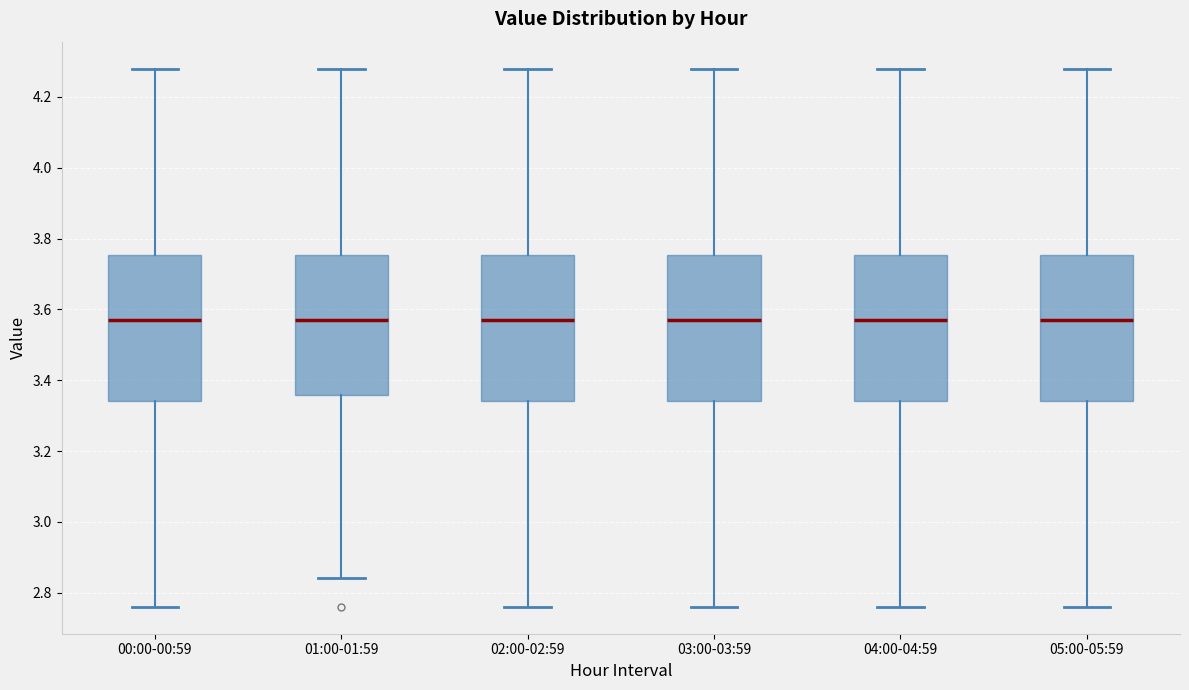

Reading left to right, read every box against the y-axis: the position of its median line, the range the box covers, and the ends of its whiskers. The values are not printed on the chart, so give them approximately, as read against the axis.

00:00-00:59: median 3.58, box 3.34 to 3.76, whiskers 2.76 to 4.28
01:00-01:59: median 3.58, box 3.36 to 3.76, whiskers 2.84 to 4.28
02:00-02:59: median 3.58, box 3.34 to 3.76, whiskers 2.76 to 4.28
03:00-03:59: median 3.58, box 3.34 to 3.76, whiskers 2.76 to 4.28
04:00-04:59: median 3.58, box 3.34 to 3.76, whiskers 2.76 to 4.28
05:00-05:59: median 3.58, box 3.34 to 3.76, whiskers 2.76 to 4.28